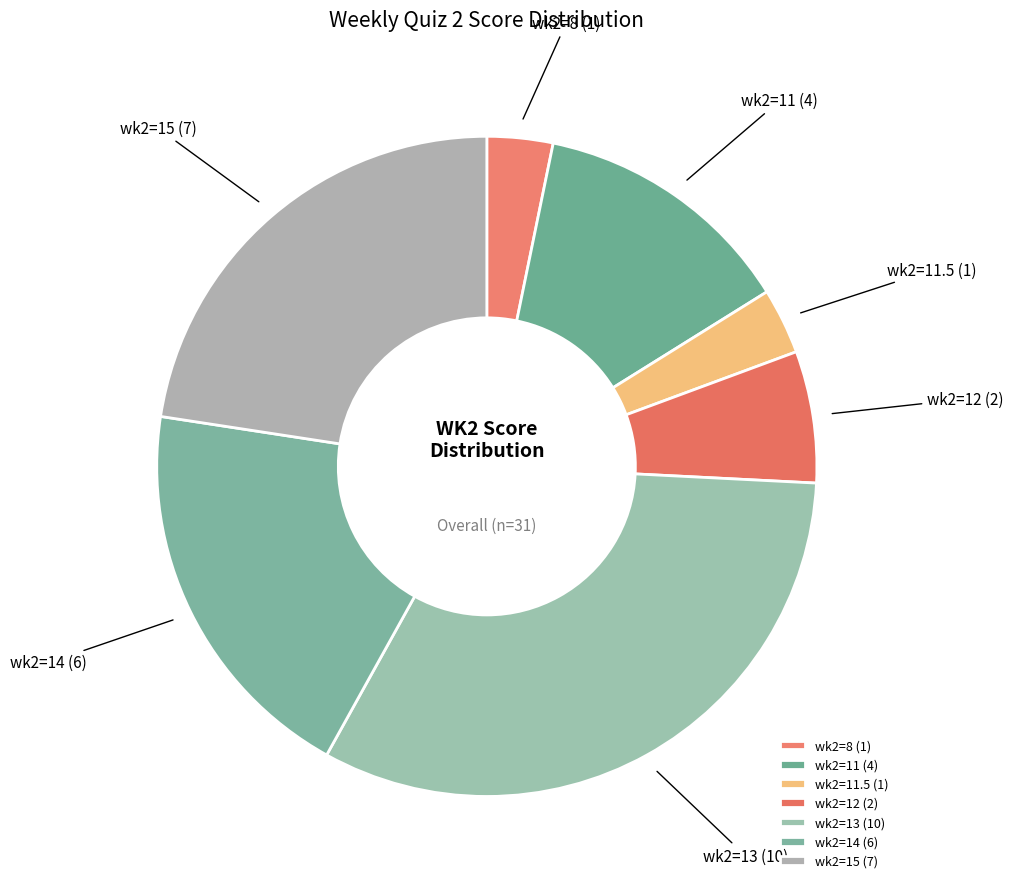

Does wk2=15 account for over 50% of the chart?

No